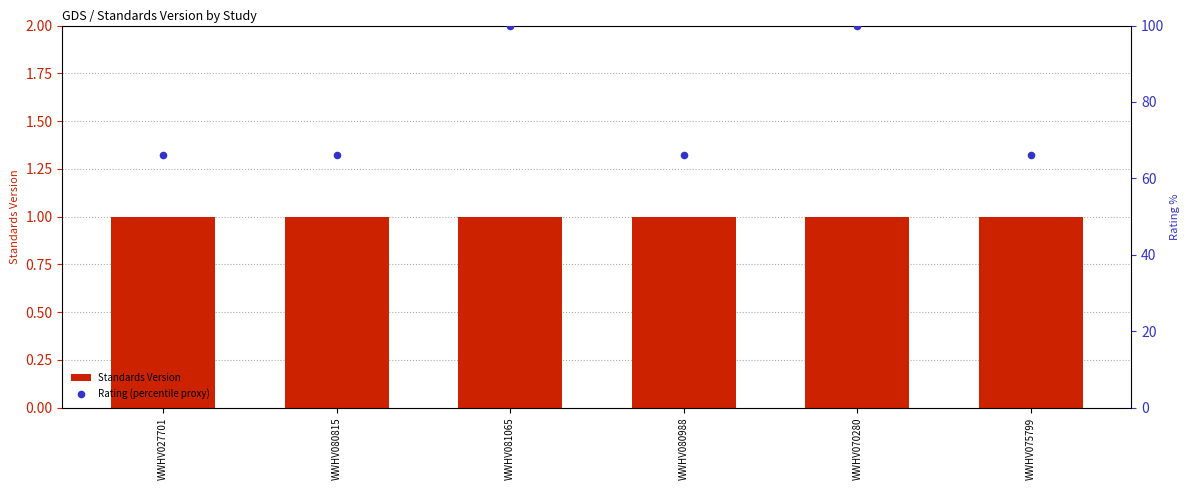

Which series has the largest Y range (max minus min)?

Rating (percentile proxy)